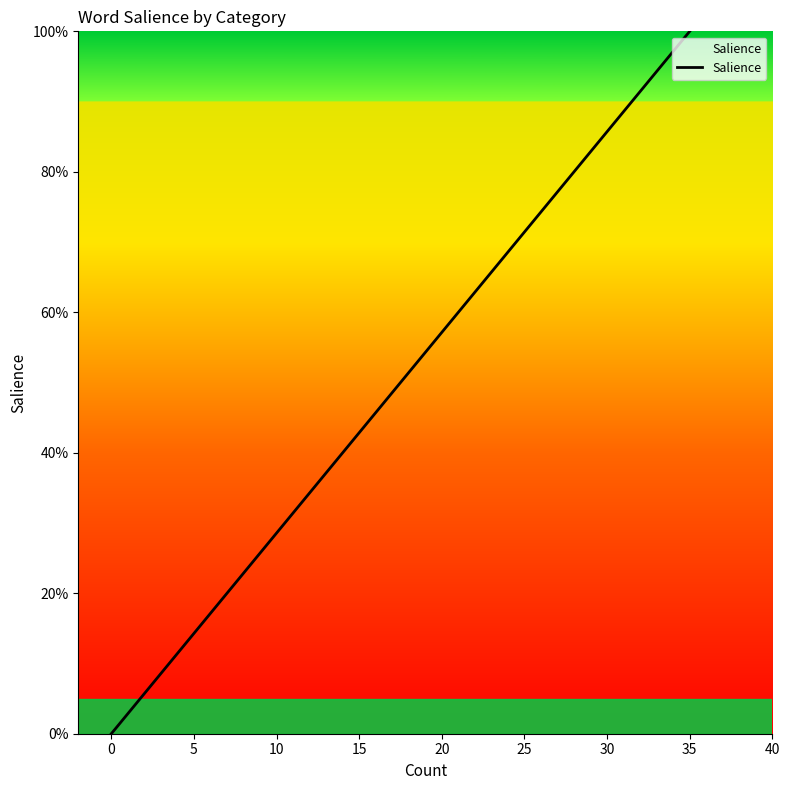

The value at 0 is 0. True or false?

True